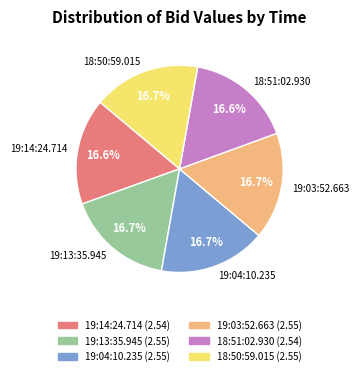

Do 18:51:02.930 and 19:13:35.945 together represent more than half of the pie?

No